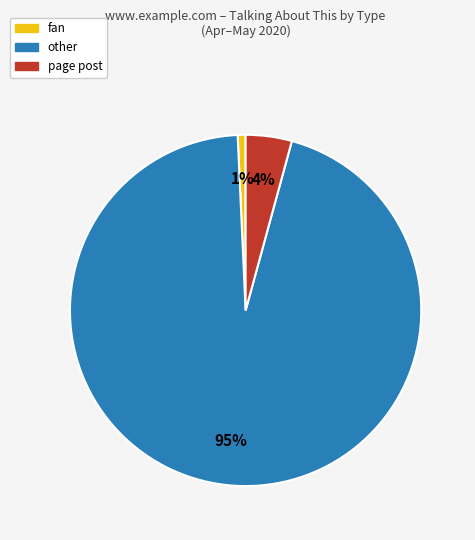

Is there any slice that represents more than half of the pie?

Yes